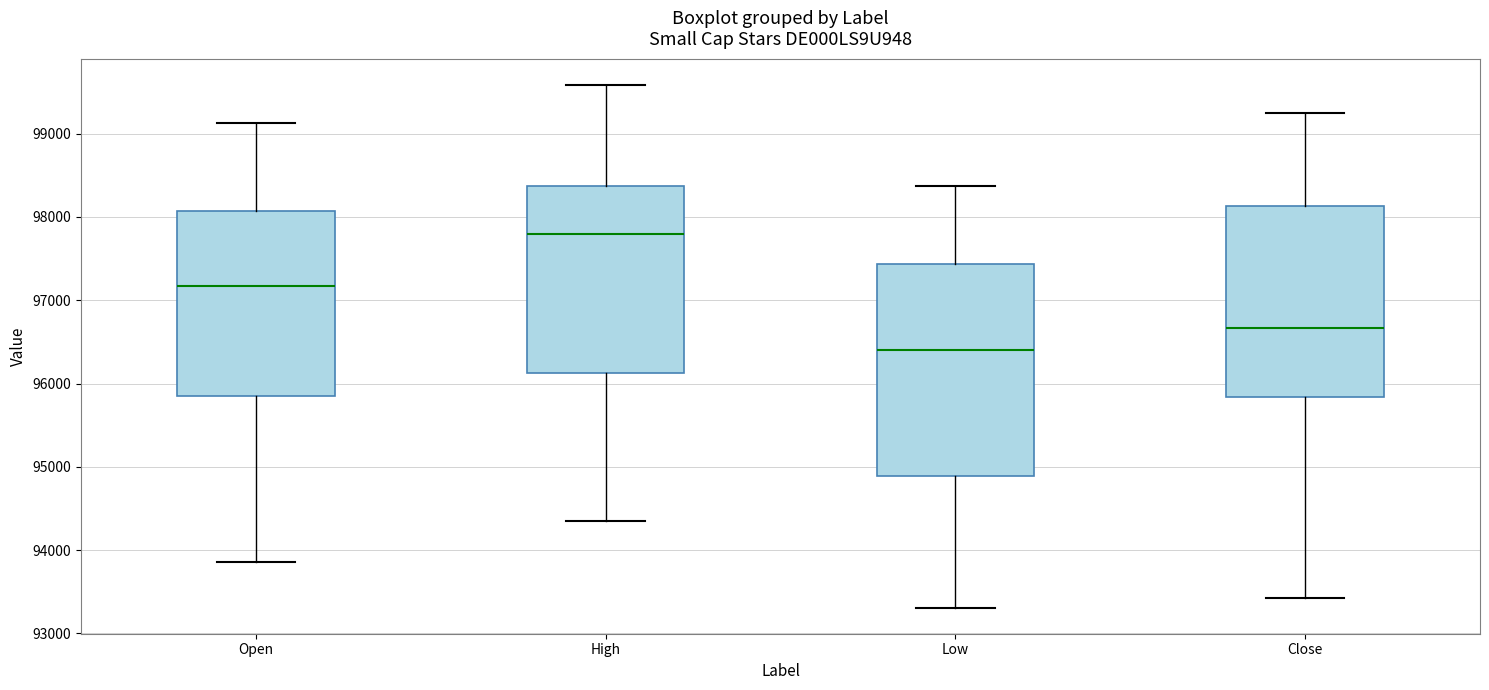

Comparing the boxes themselves (not the whiskers), which one is the tallest?

Low